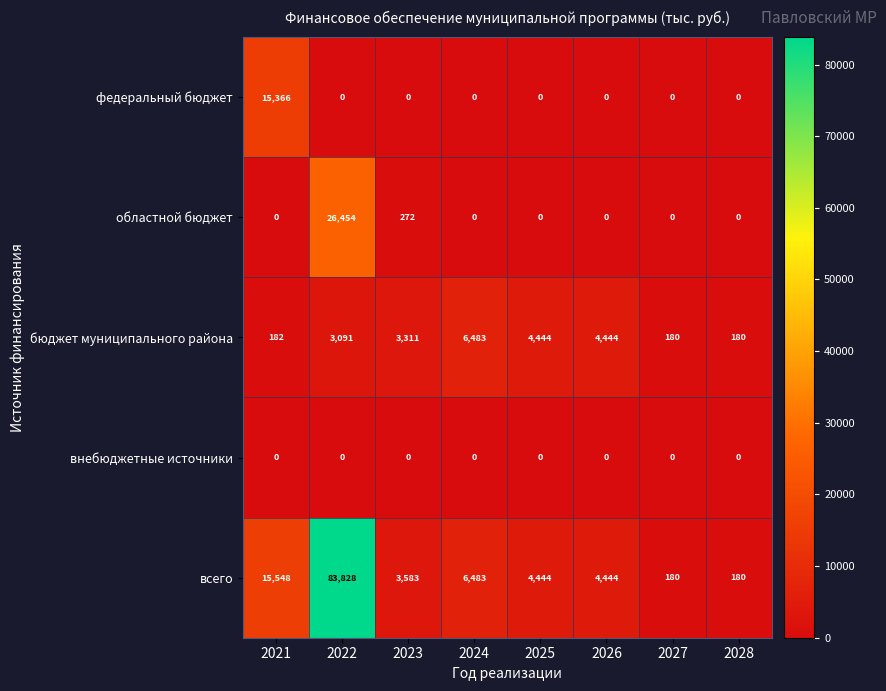

Which series has the largest total across all categories?

всего